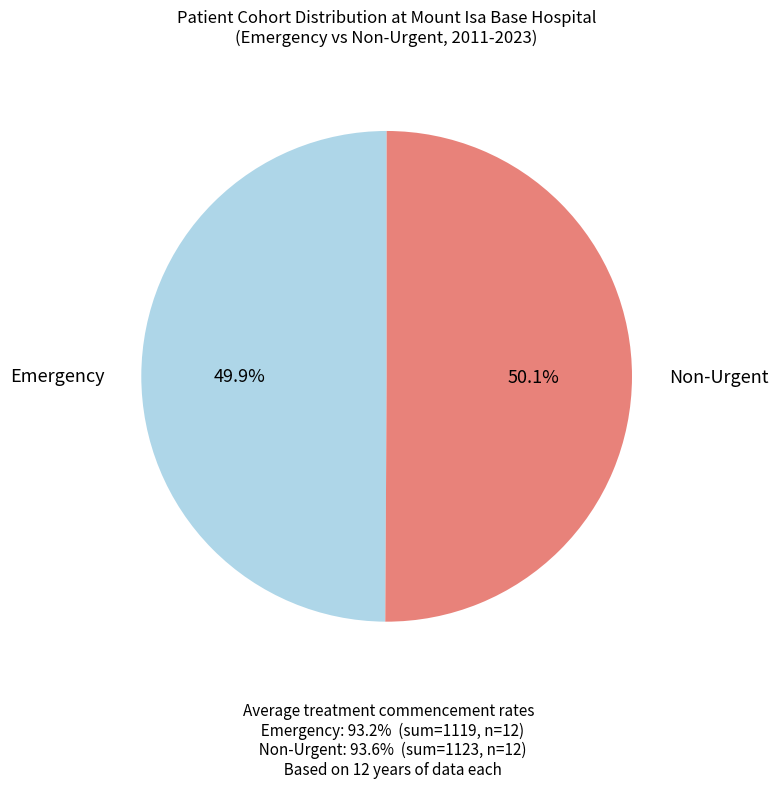

Is there any slice that represents more than half of the pie?

Yes